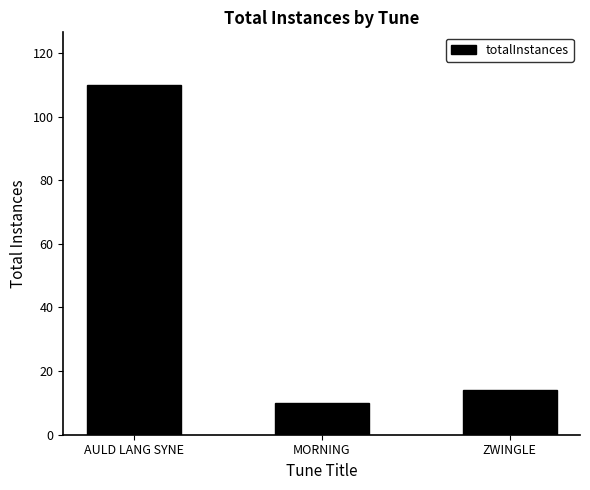

What is the maximum value shown in the chart?

110